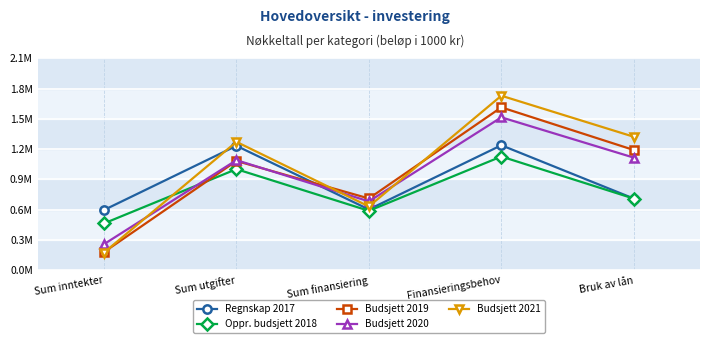

Is this an area chart (filled region under the line)?

No